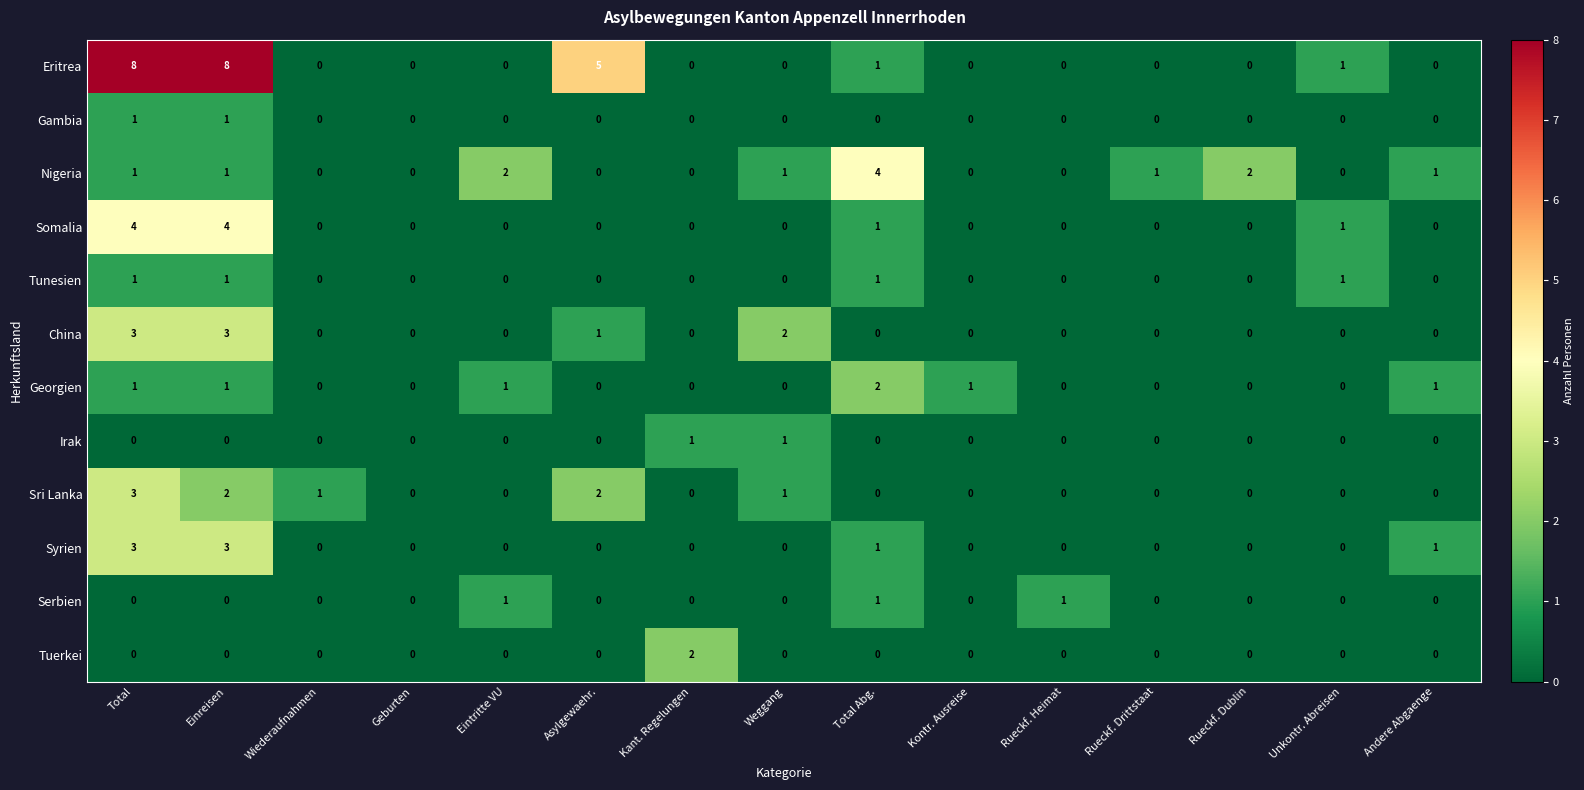

The value of Syrien at Geburten is -1. True or false?

False